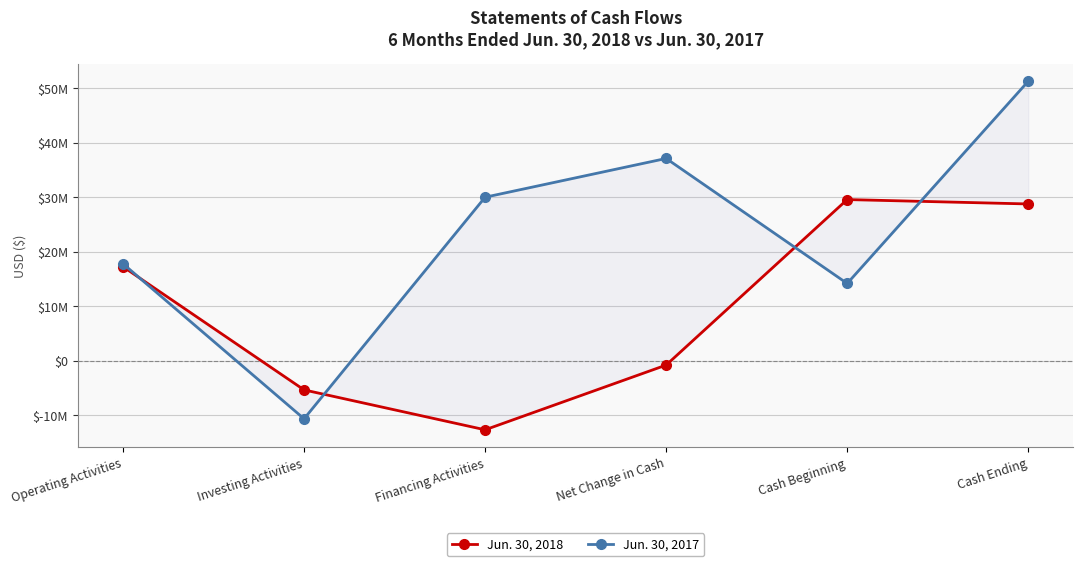

Which series changed the most between Investing Activities and Cash Ending?

Jun. 30, 2017